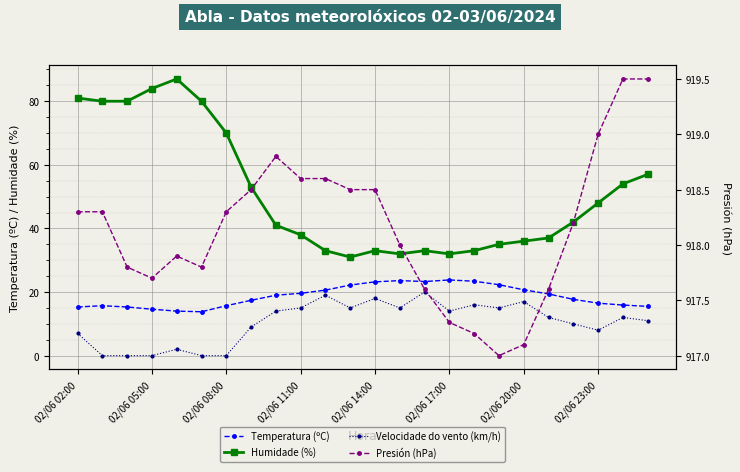

The Velocidade do vento (km/h) series shows 7.0 at 02/06 02:00. True or false?

True